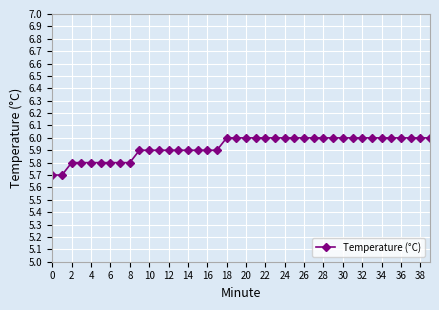

What is the difference between the maximum and second lowest values?

0.3